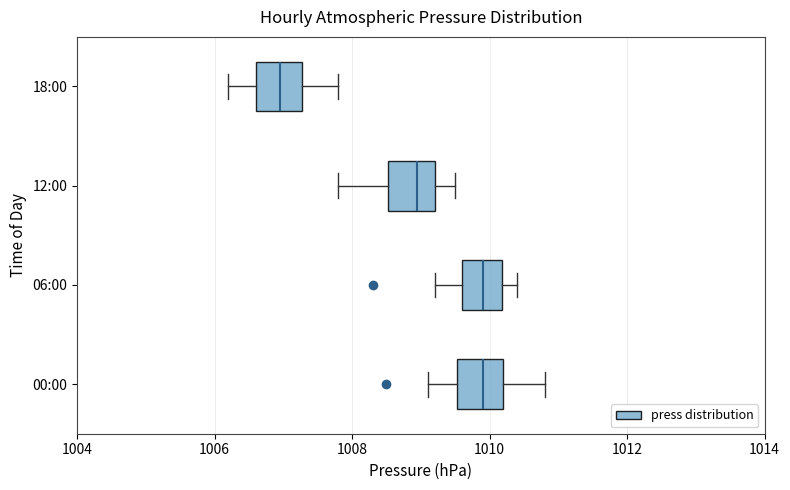

Where does the median line of the box for 12:00 sit on the x-axis? The values are not printed on the chart, so give them approximately, as read against the axis.

1009.0